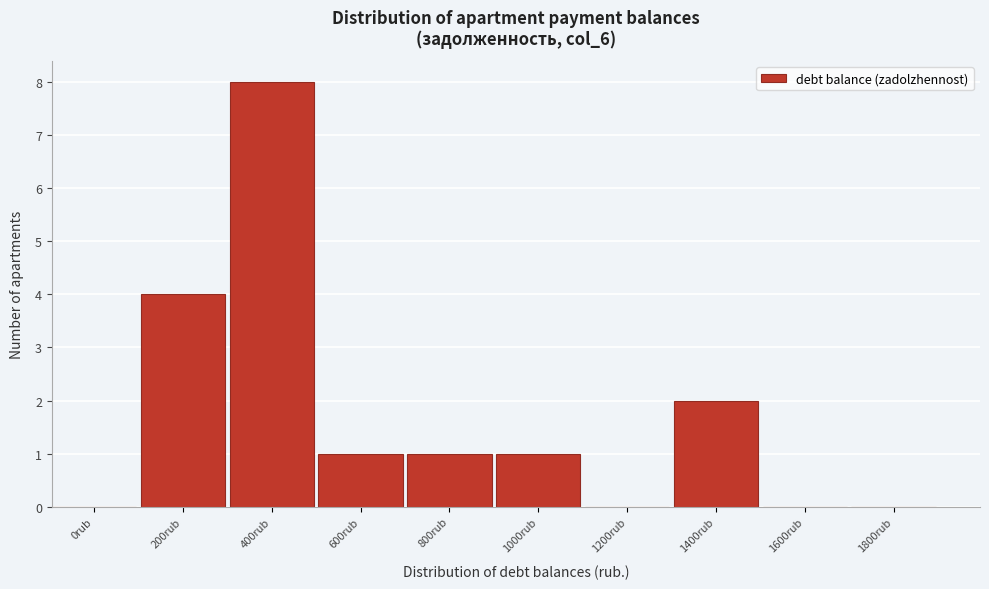

Reading left to right, transcribe all the data shown in this chart.

0rub=0	200rub=4	400rub=8	600rub=1	800rub=1	1000rub=1	1200rub=0	1400rub=2	1600rub=0	1800rub=0